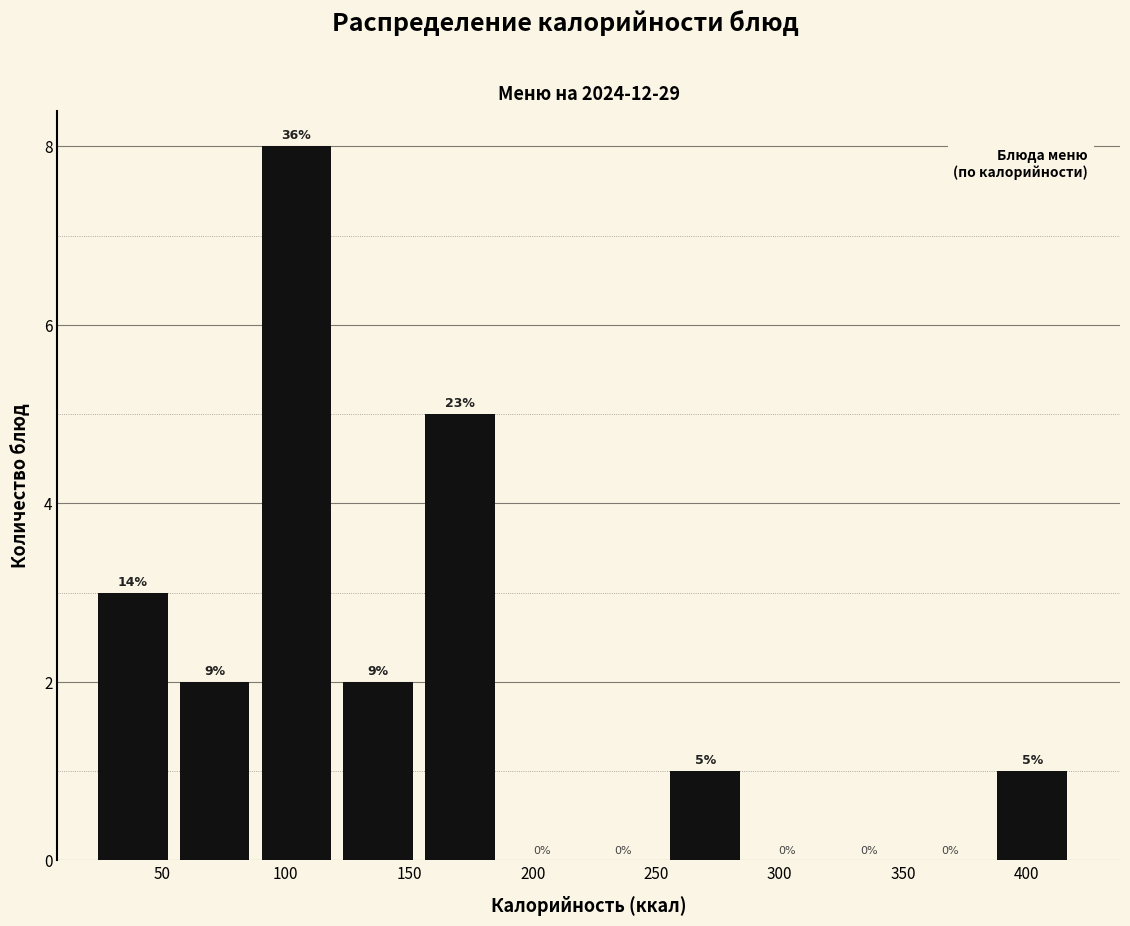

Which range on the x-axis has the tallest bar?

90 to 125